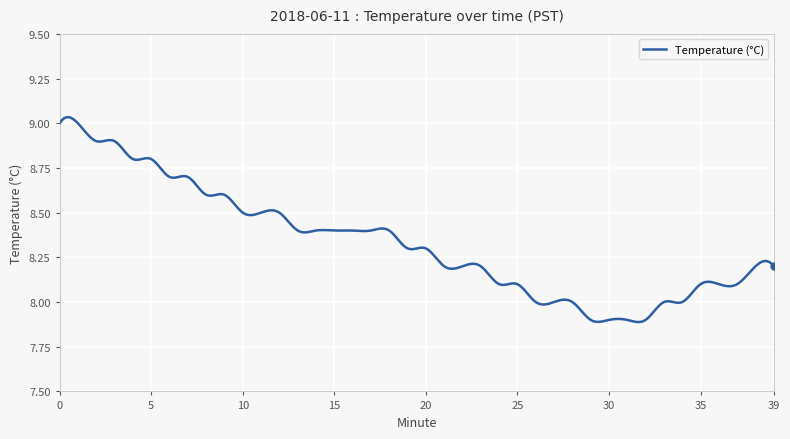

Count the number of categories in the chart.

300